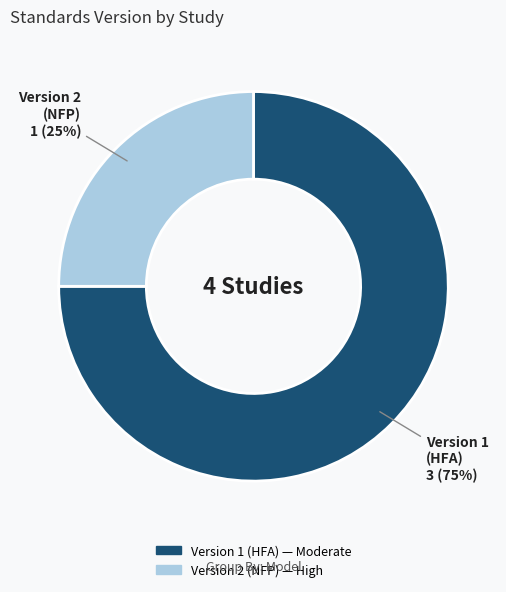

Is there a majority slice in this chart?

Yes